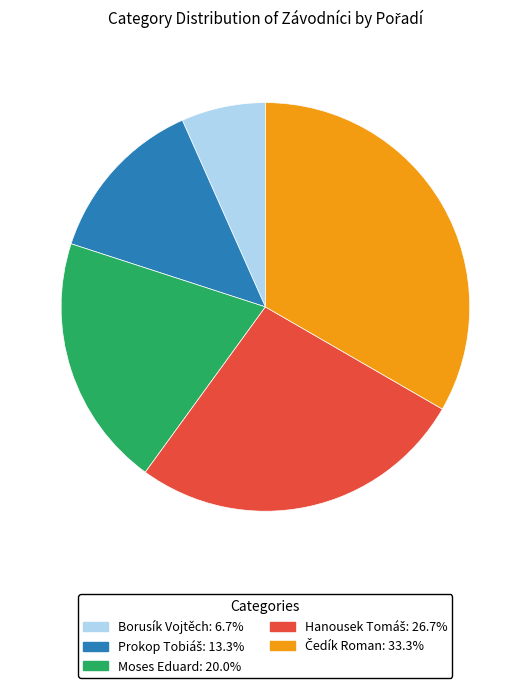

Is there a majority slice in this chart?

No